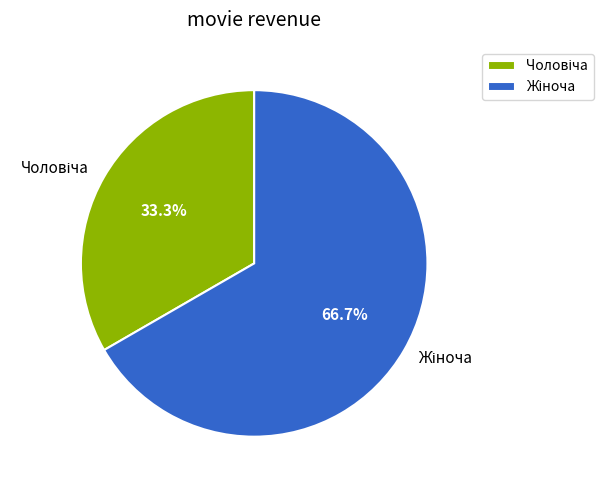

Is there any slice that represents more than half of the pie?

Yes